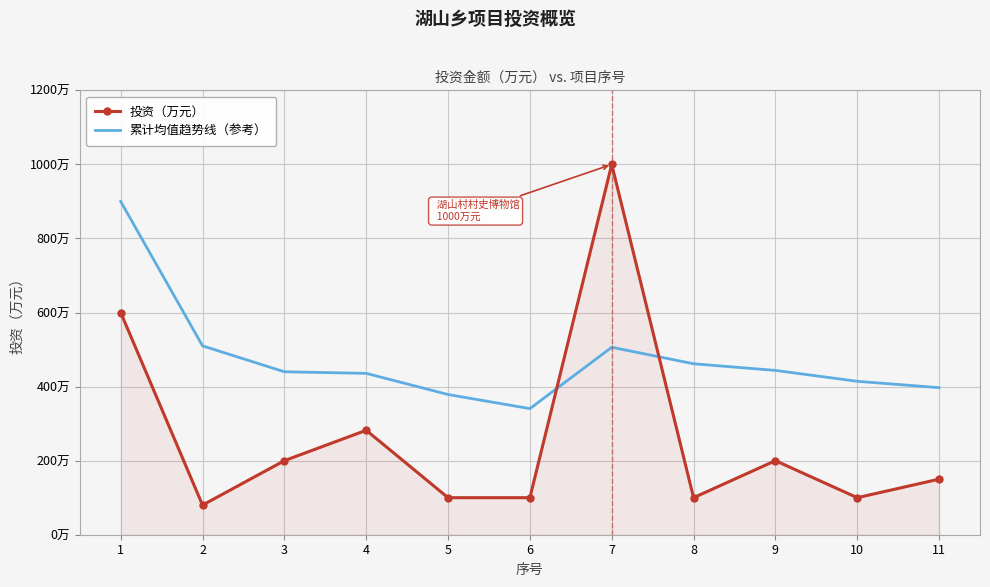

What are all the series names shown in the legend?

投资（万元）, 累计均值趋势线（参考）